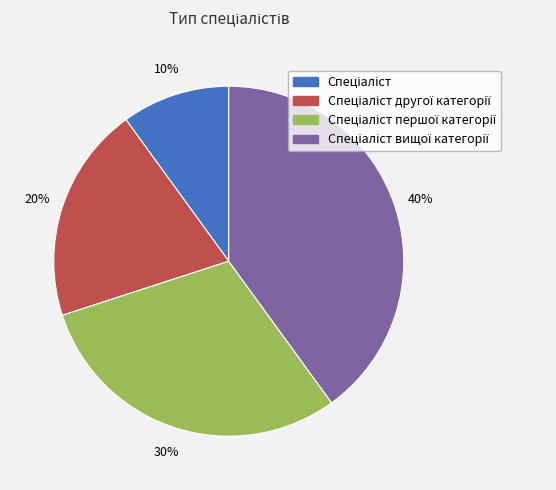

To the nearest percent, what is the difference between the largest and smallest slice percentages?

30%